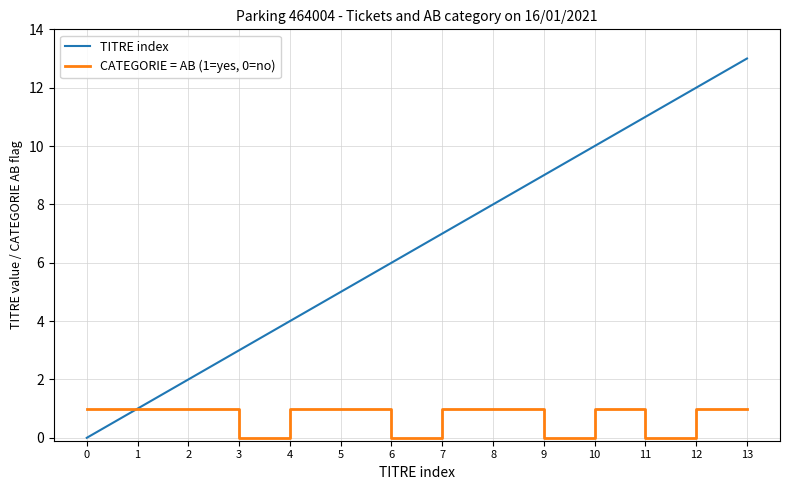

Reading left to right, list all the values displayed in this chart.

TITRE index: 0=0	1=1	2=2	3=3	4=4	5=5	6=6	7=7	8=8	9=9	10=10	11=11	12=12	13=13
CATEGORIE = AB (1=yes, 0=no): 0=1	1=1	2=1	3=0	4=1	5=1	6=0	7=1	8=1	9=0	10=1	11=0	12=1	13=1